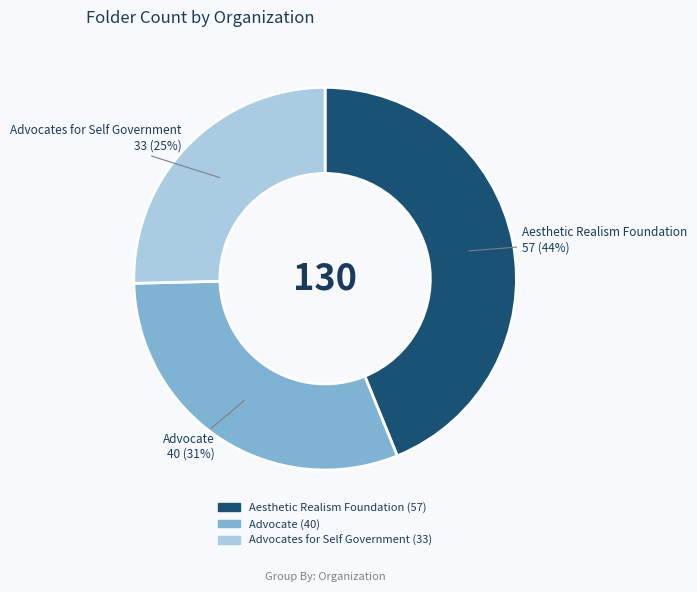

To the nearest percent, what is the average slice percentage?

33%